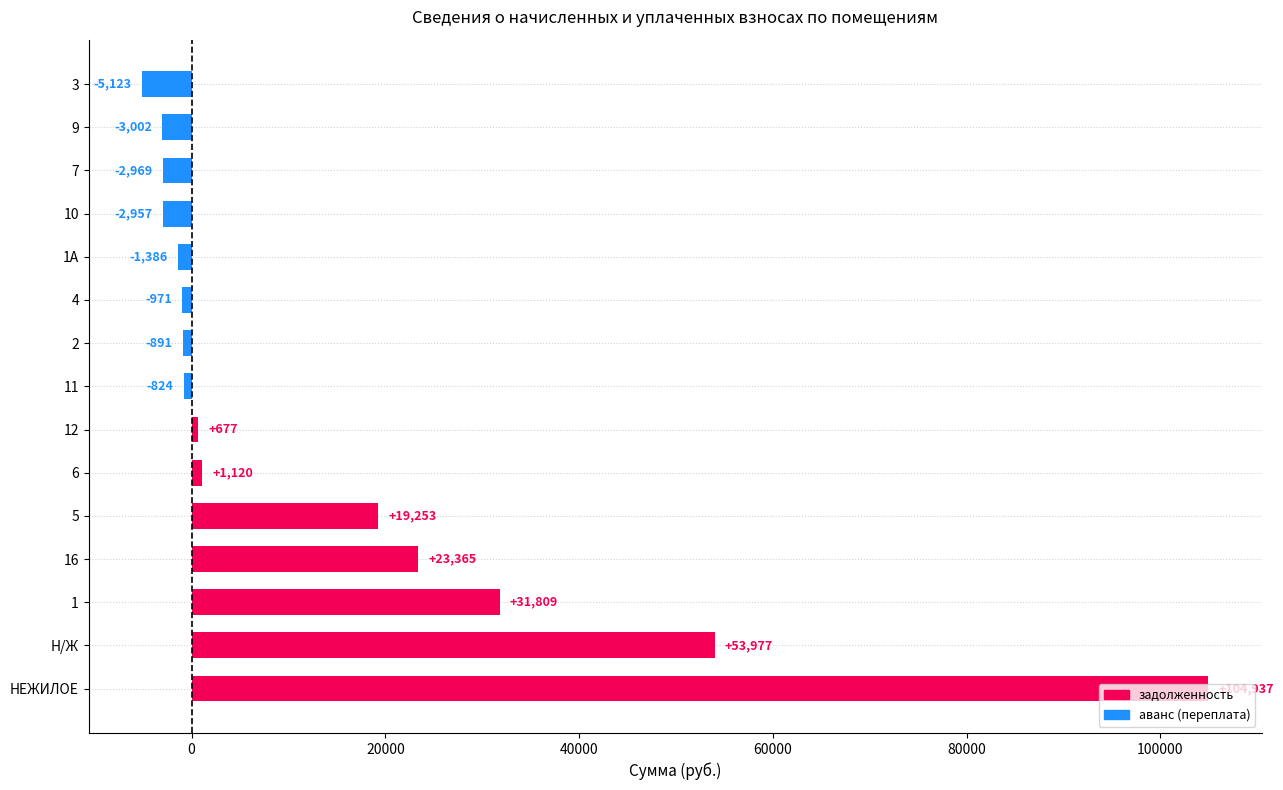

How many values are below -824?

8